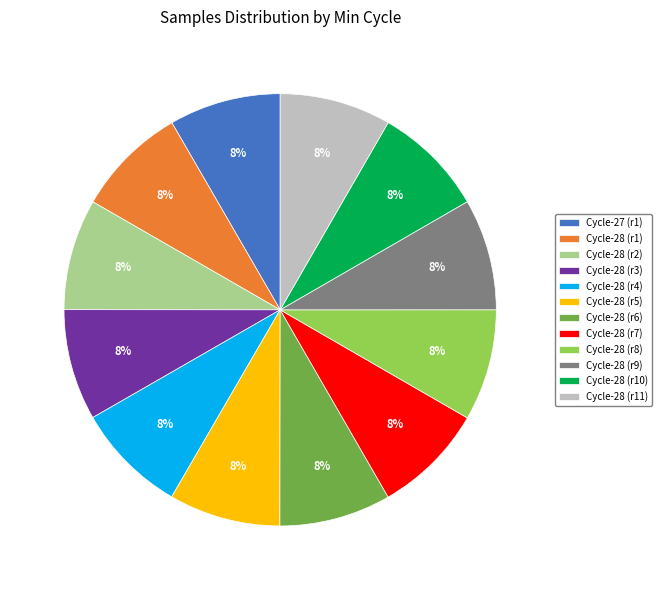

To the nearest percent, what portion does Cycle-28 (r1) represent?

8%